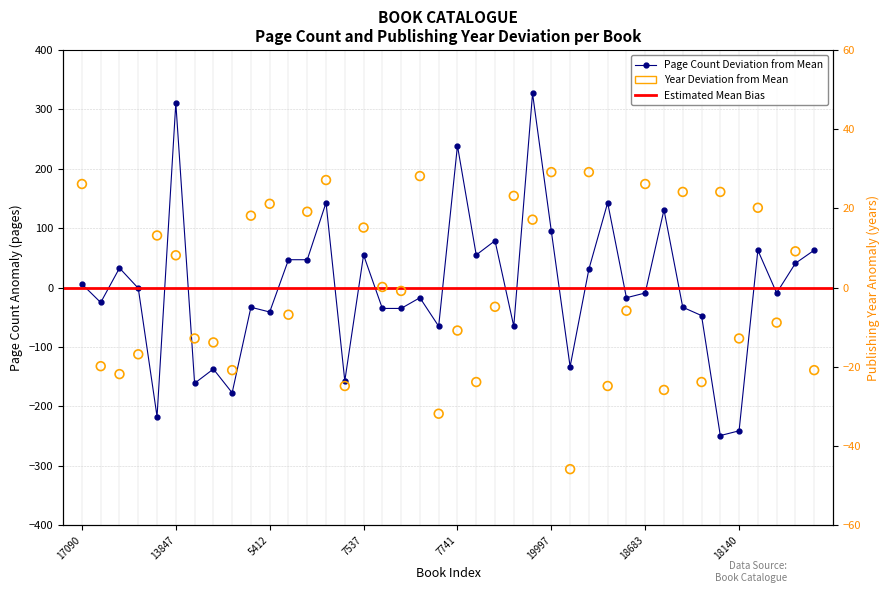

At which category is the sum across all series the highest?

11825